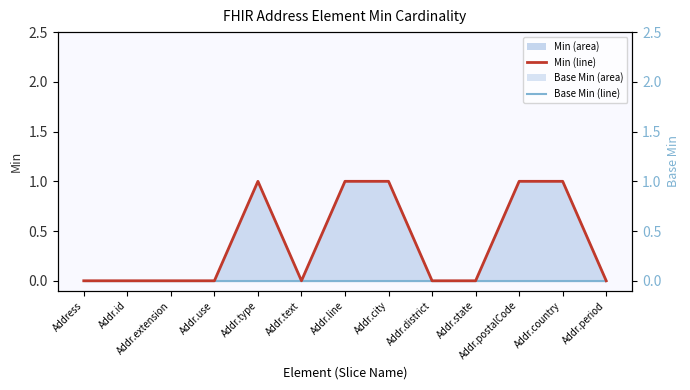

True or false: Min line and Base Min line intersect in this chart.

False